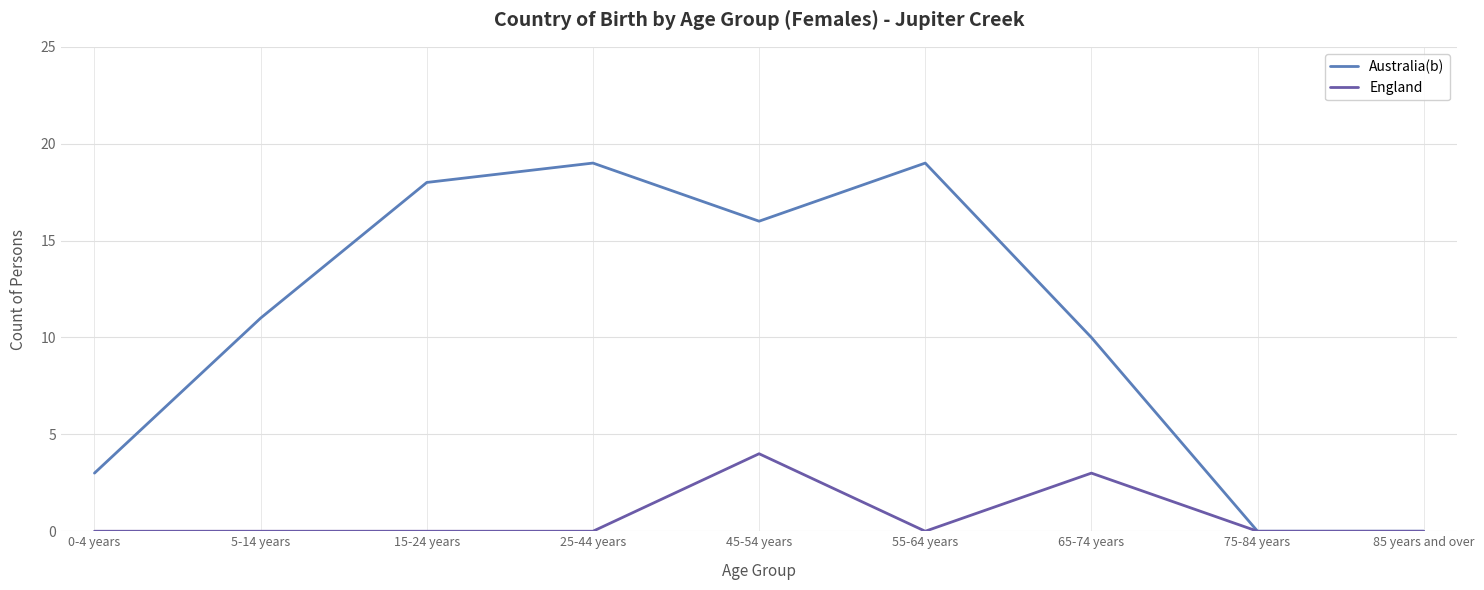

List the series in order of their peak value, lowest first.

England, Australia(b)